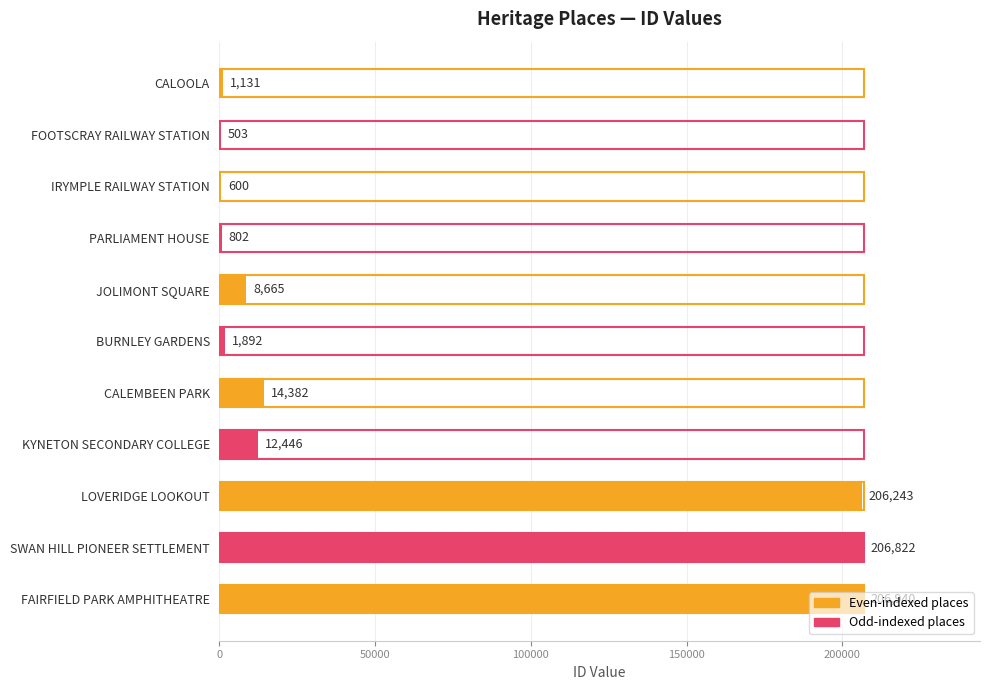

What is the sum of all values?

660426